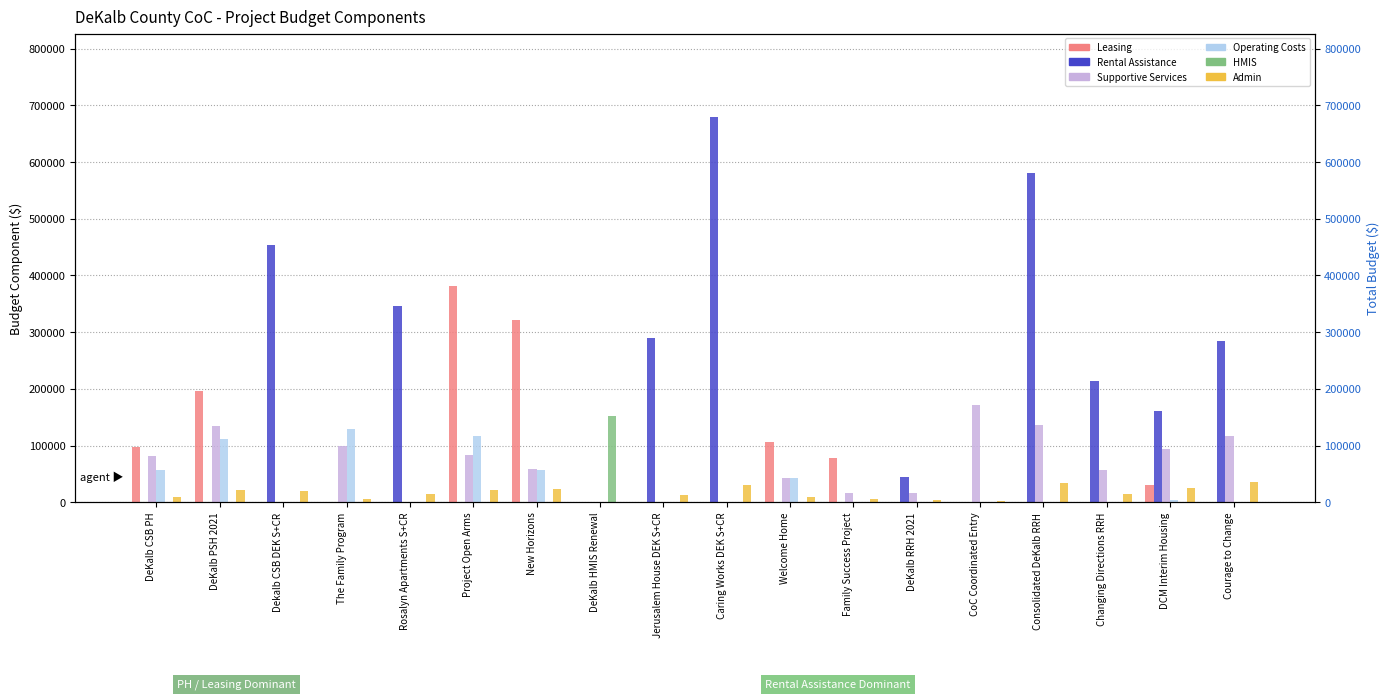

What are all the series names shown in the legend?

Leasing, Rental Assistance, Supportive Services, Operating Costs, HMIS, Admin